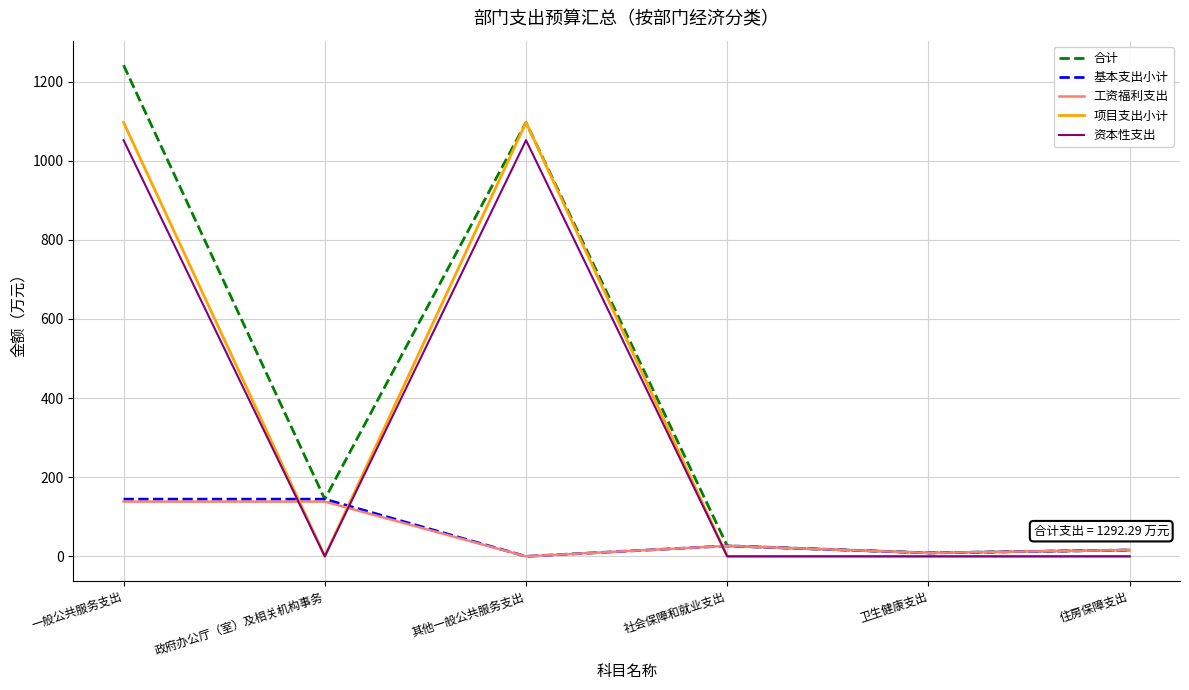

What is the average value of the 合计 series?

422.3